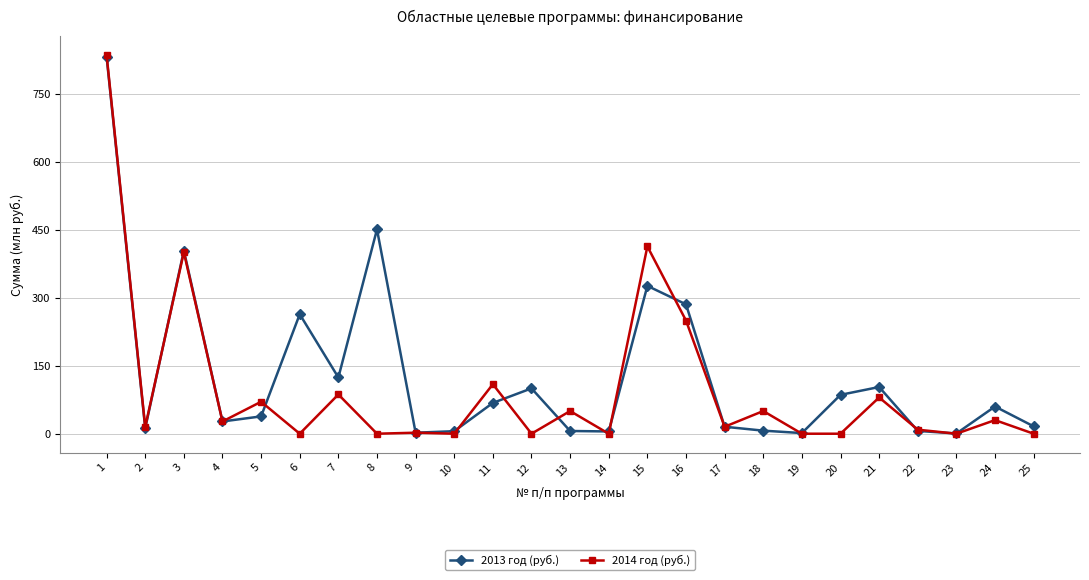

How many series are shown in this chart?

2